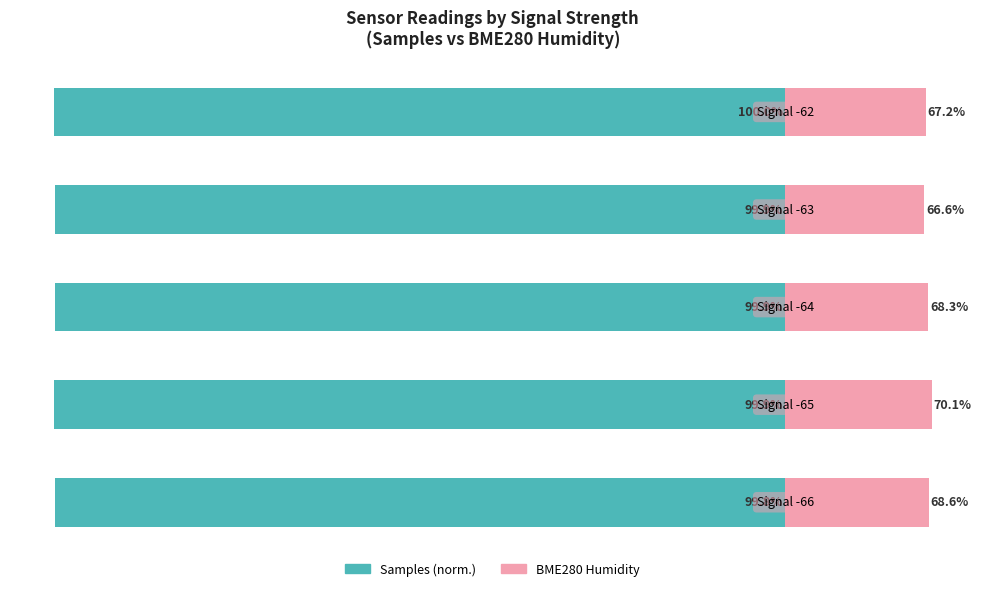

Reading left to right, transcribe all the data shown in this chart.

Samples (norm.): −120=-99.8	−100=-99.9	−80=-99.9	−60=-99.9	−40=-100.0
BME280 Humidity: −120=19.6	−100=20.0	−80=19.5	−60=19.0	−40=19.2